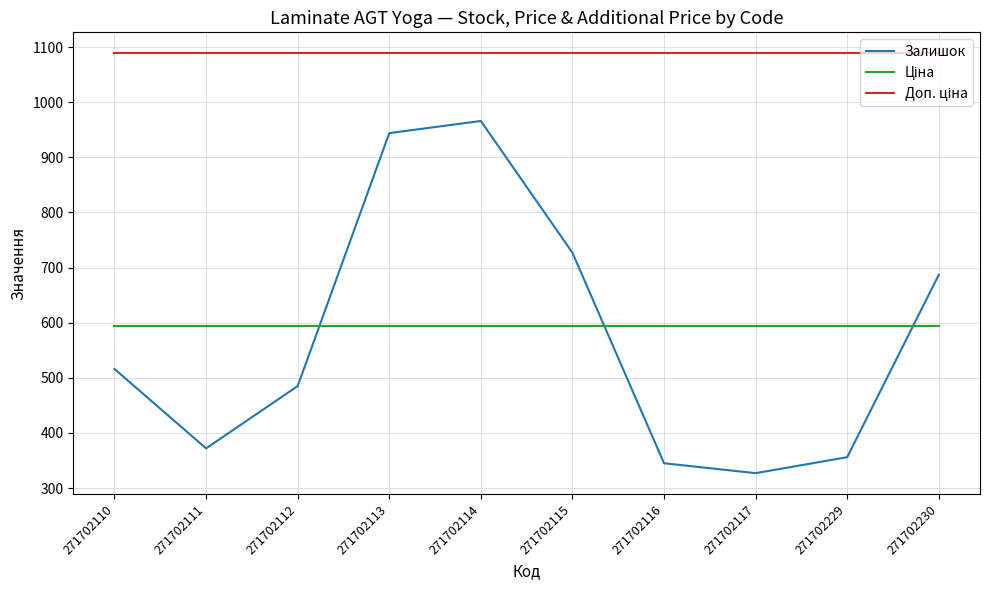

What is the difference between the highest and lowest values at 271702110?

572.8